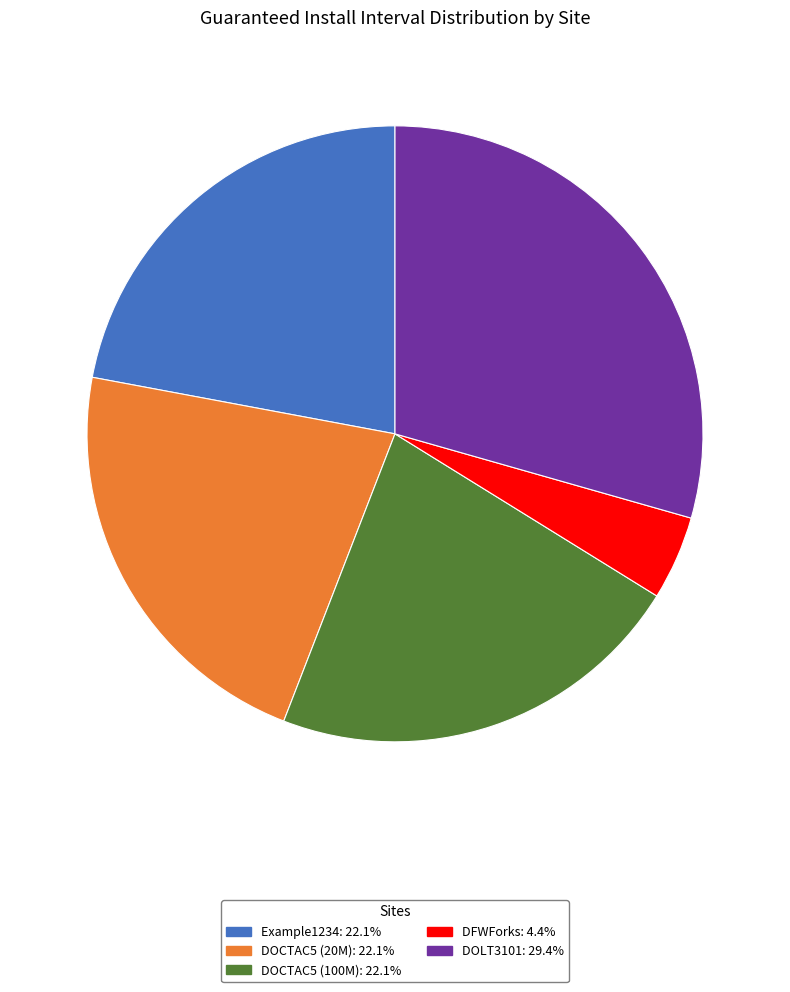

Is there any slice that represents more than half of the pie?

No